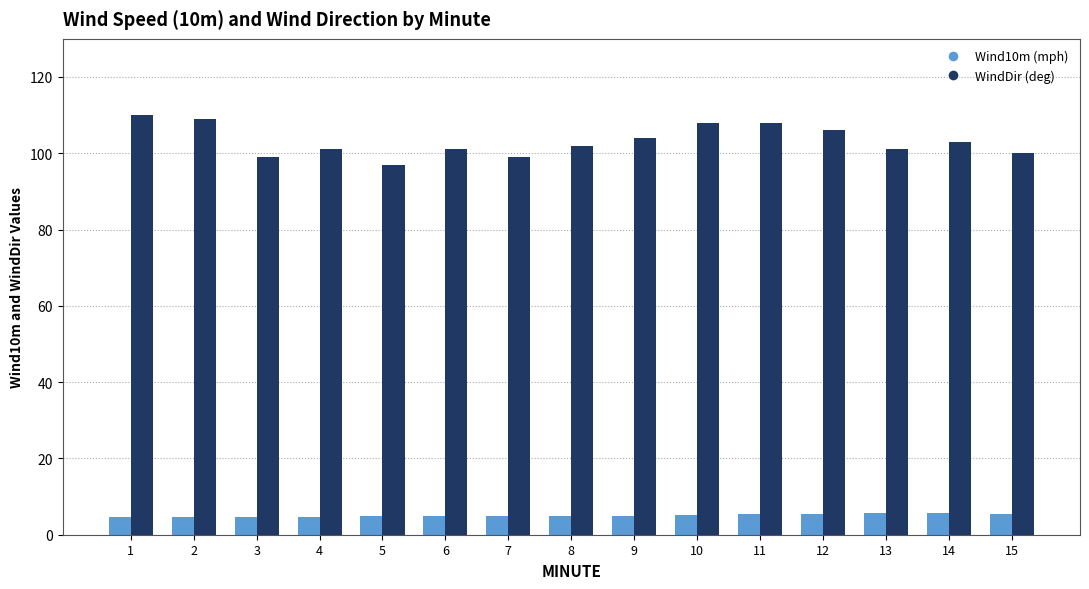

Count the number of categories in the chart.

15